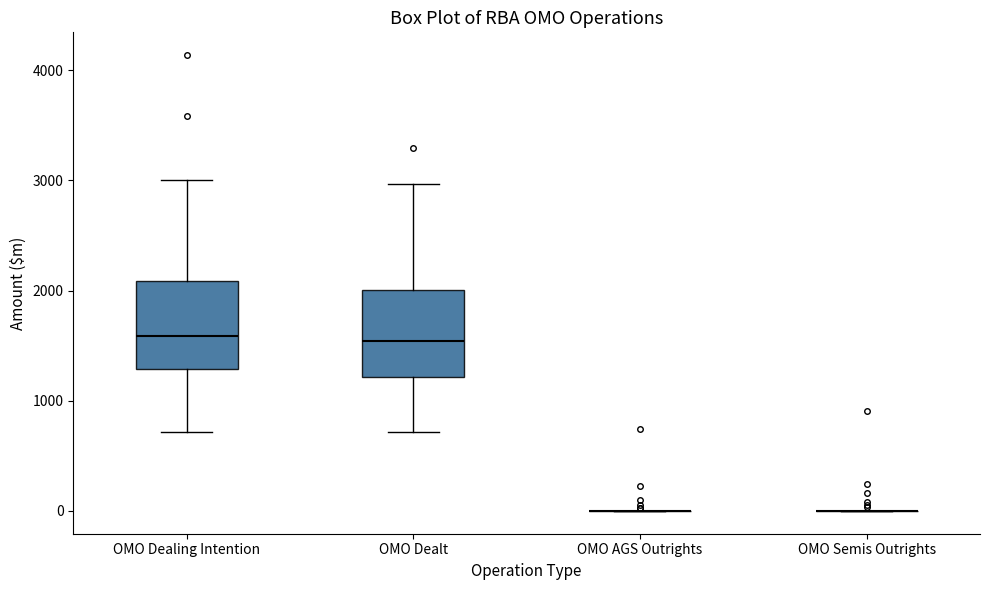

Reading left to right, transcribe this box plot: for each box, give where its median line is, the range the box spans, and where its two whiskers end, as read against the y-axis. The values are not printed on the chart, so give them approximately, as read against the axis.

OMO Dealing Intention: median 1600, box 1300 to 2100, whiskers 700 to 3000
OMO Dealt: median 1500, box 1200 to 2000, whiskers 700 to 3000
OMO AGS Outrights: box collapsed to a line at 0, whiskers 0 to 0
OMO Semis Outrights: box collapsed to a line at 0, whiskers 0 to 0